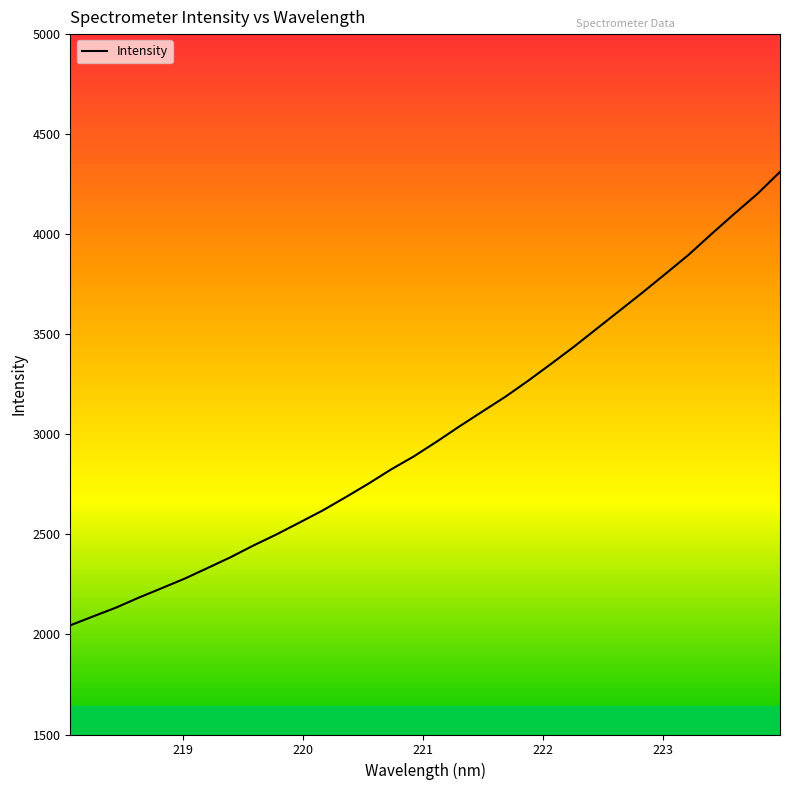

What is the smallest value displayed?

2045.7